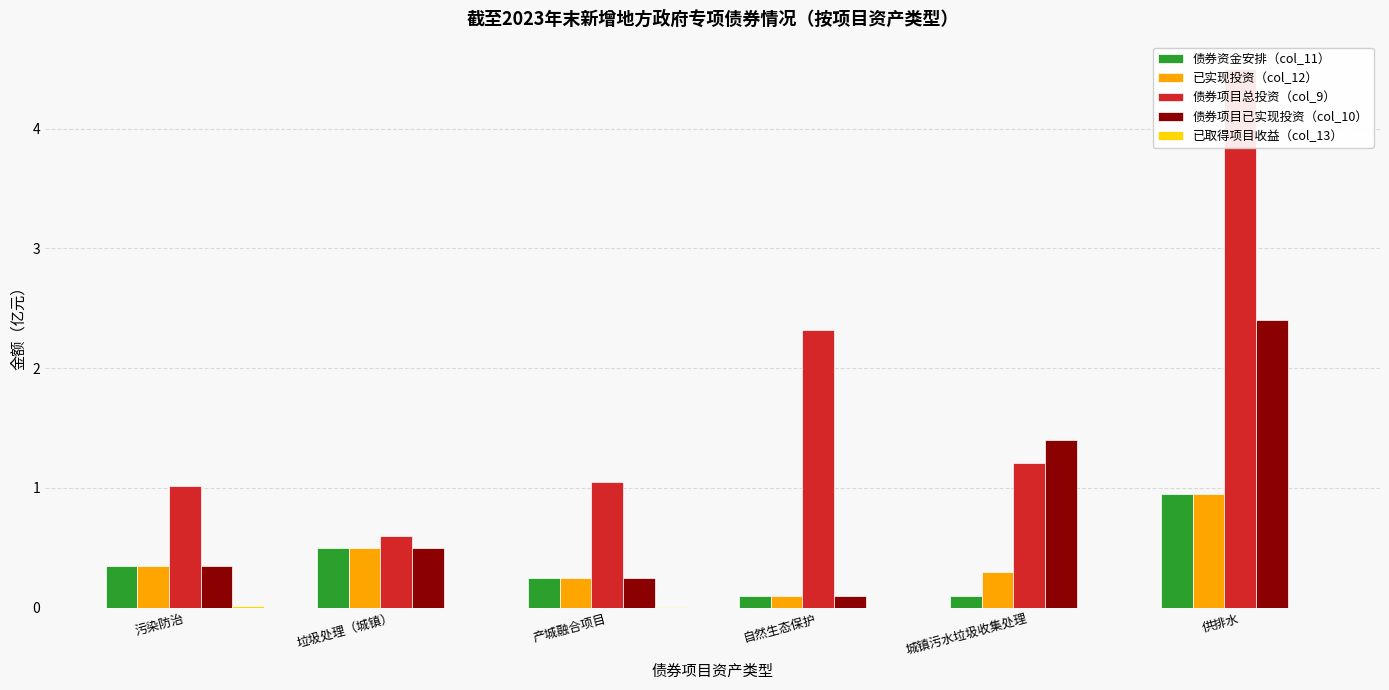

True or false: 债券项目总投资（col_9） has a value of 0.6 at 垃圾处理（城镇）.

True